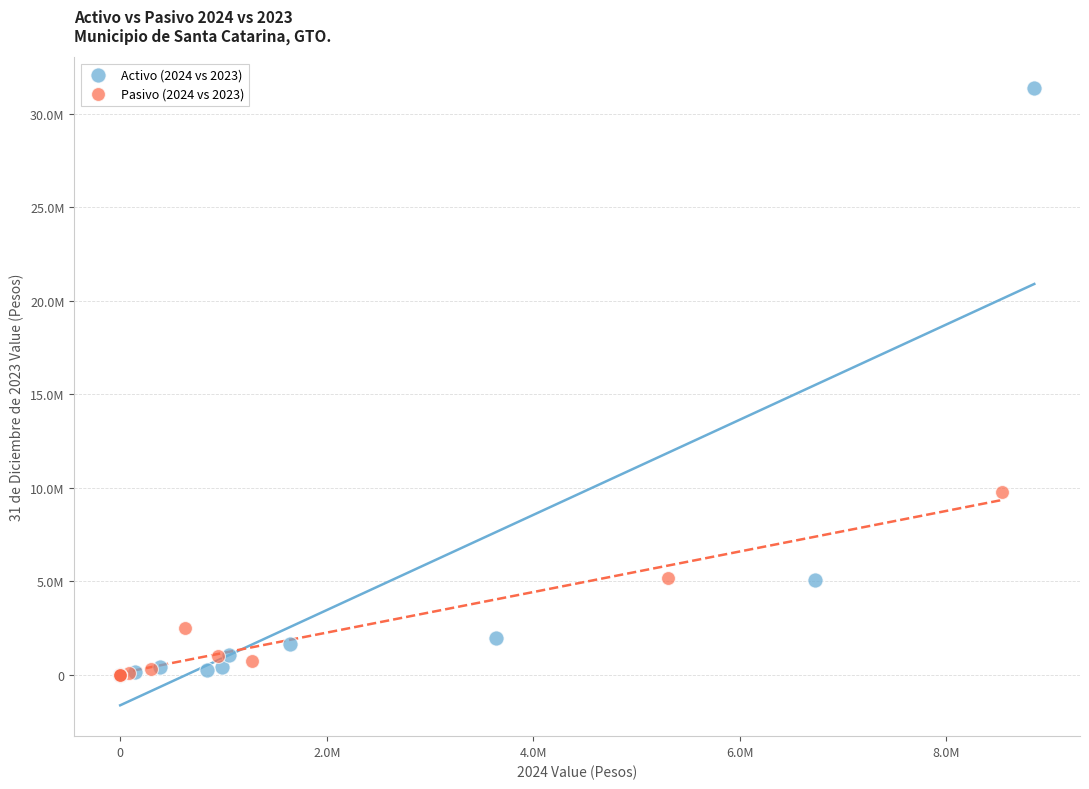

What are all the series names shown in the legend?

Activo (2024 vs 2023), Pasivo (2024 vs 2023)